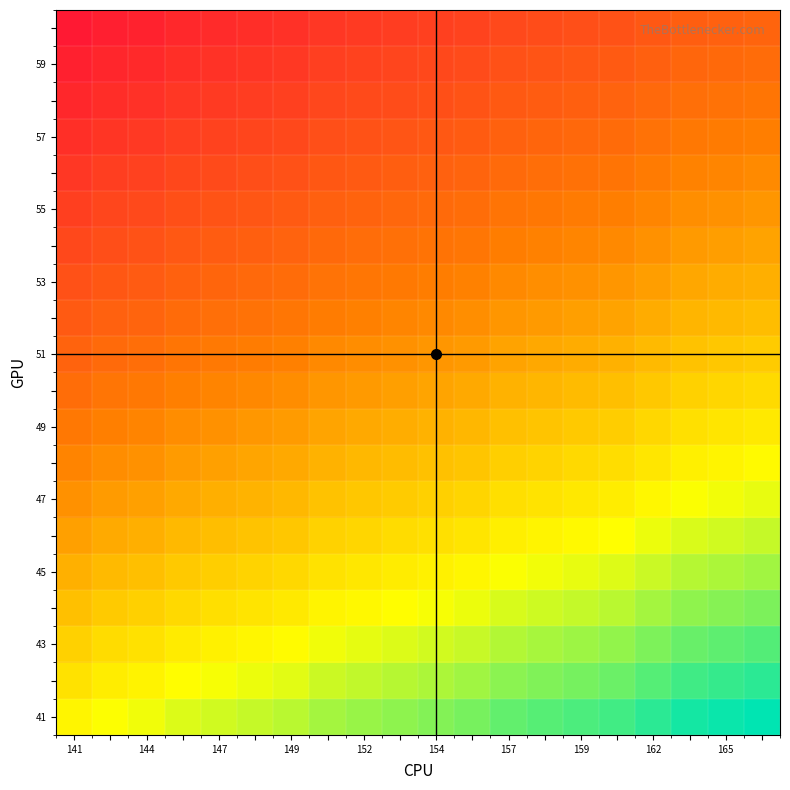

At how many categories does at least one series exceed 3?

20